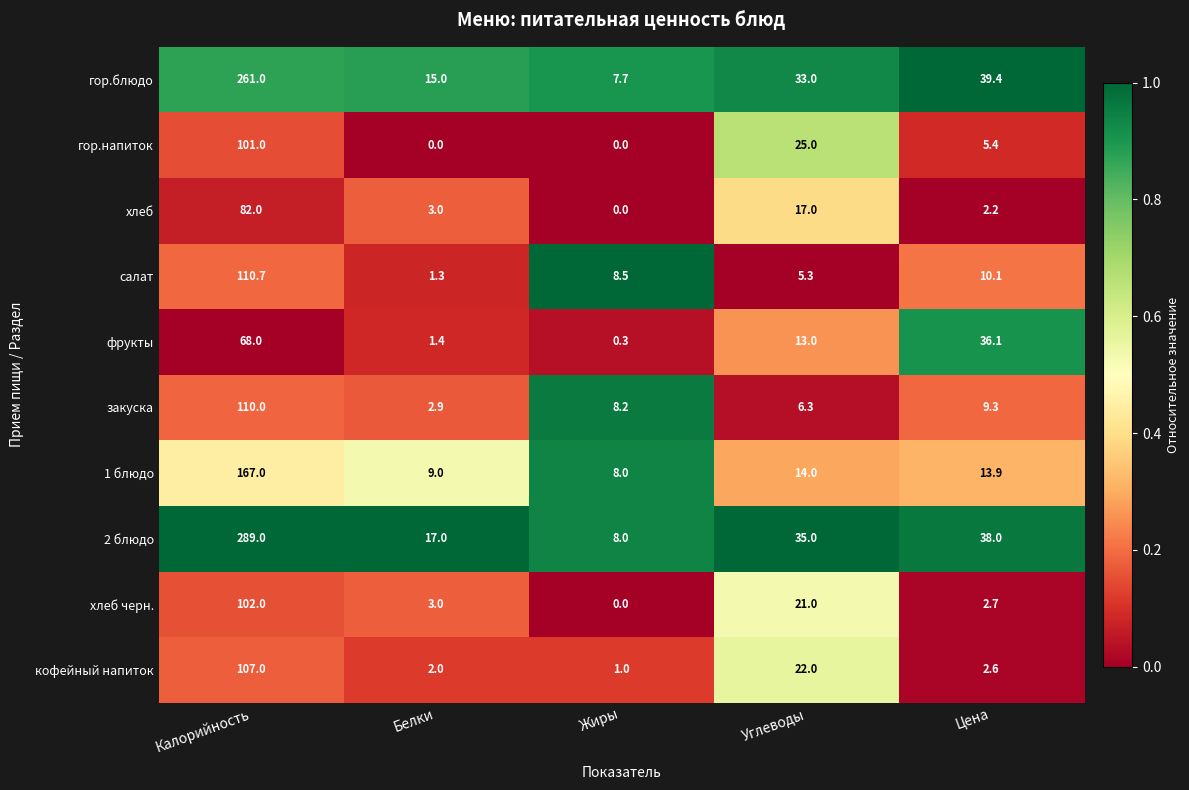

What is the difference between the second highest and minimum values in the 2 блюдо series?

30.0